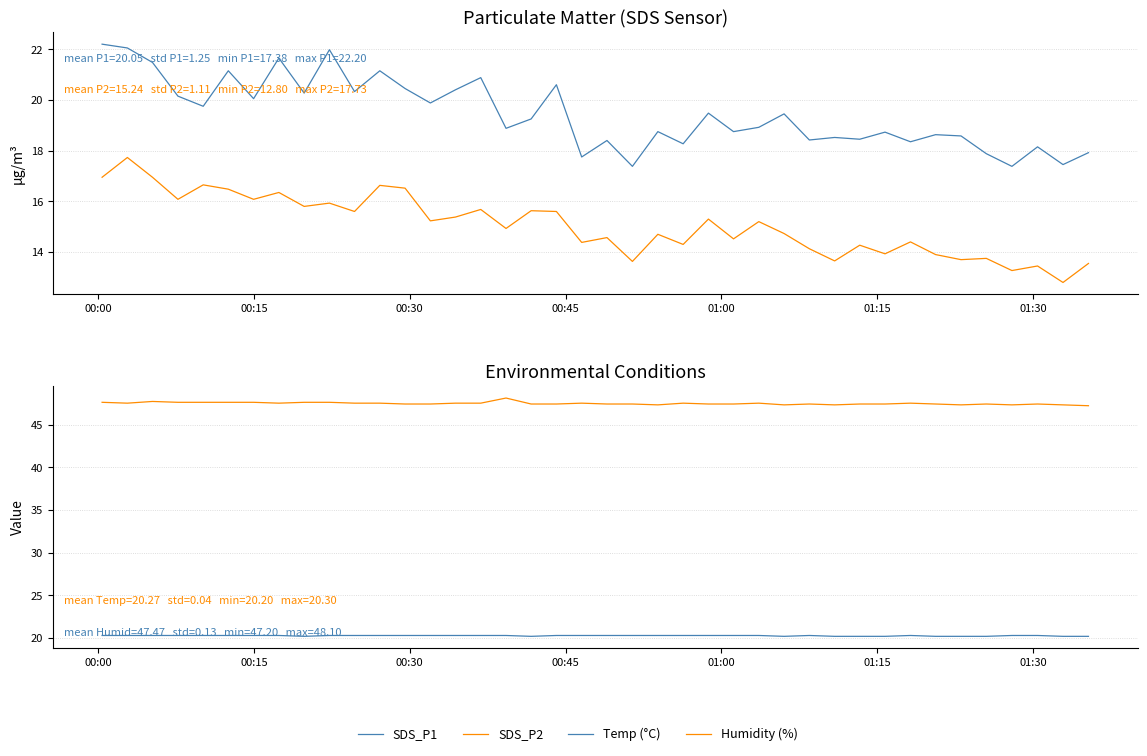

True or false: SDS_P2 and SDS_P1 intersect in this chart.

False